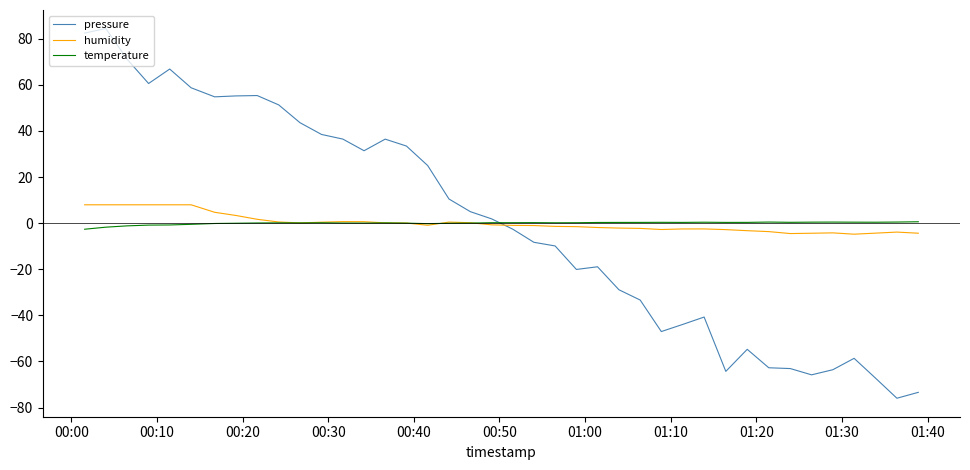

What is the highest value of the humidity series?

8.0